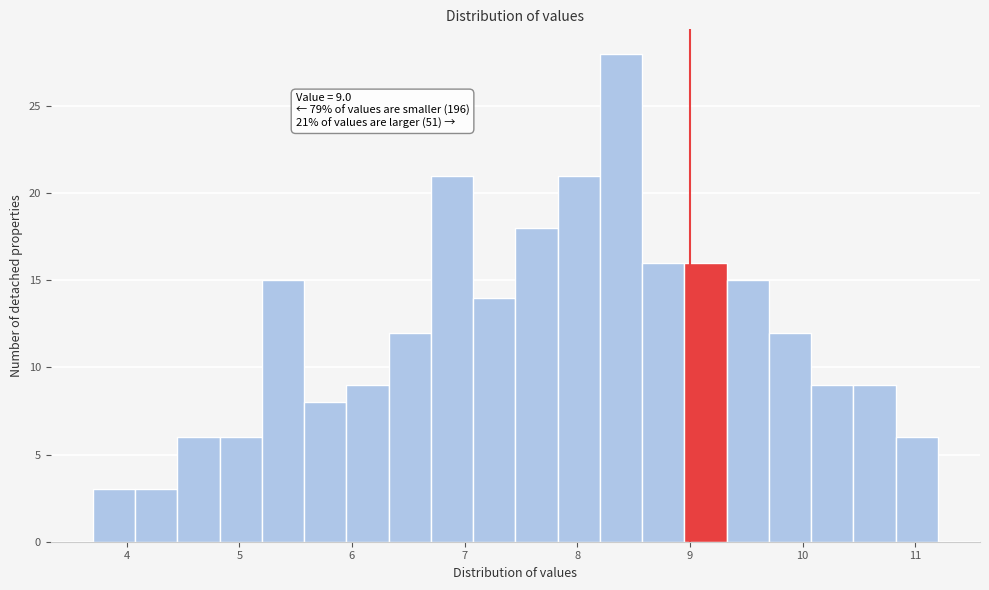

Read against the x-axis, roughly where is the centre of the tallest bar?

8.4